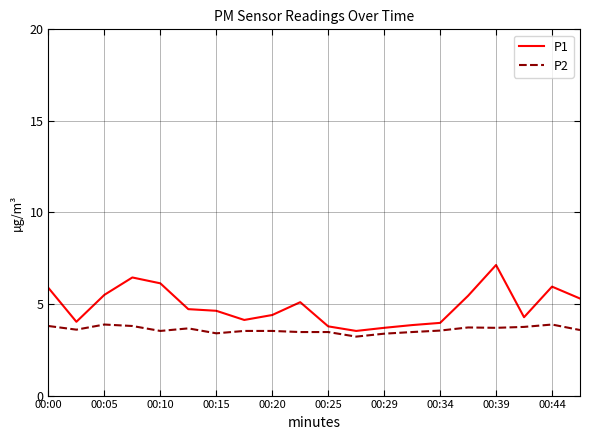

List the series in order of their peak value, lowest first.

P2, P1